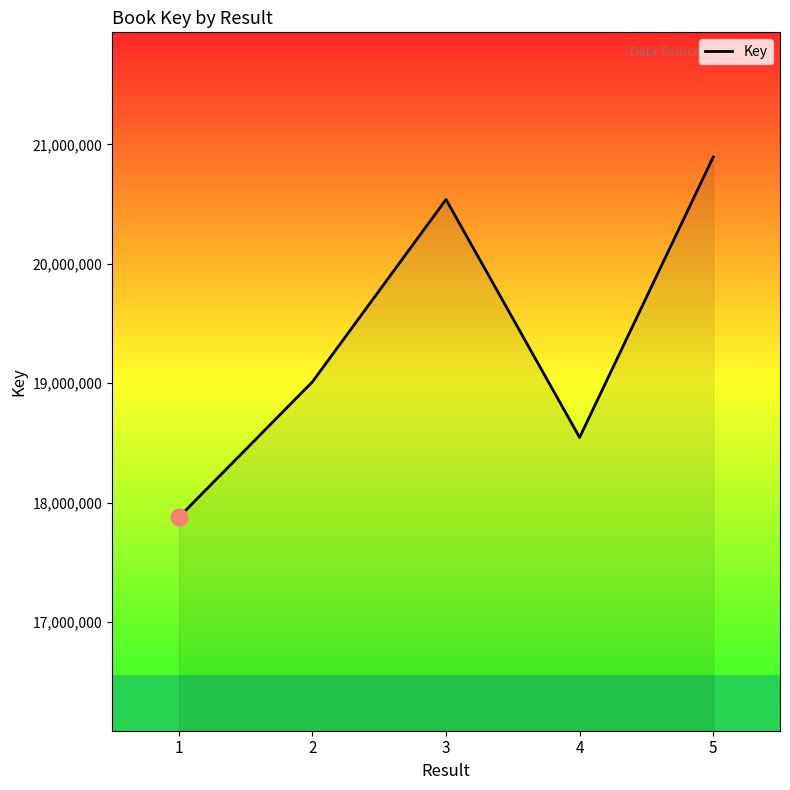

Reading left to right, list all the values displayed in this chart.

1=17877233	2=19011791	3=20539217	4=18545902	5=20894568